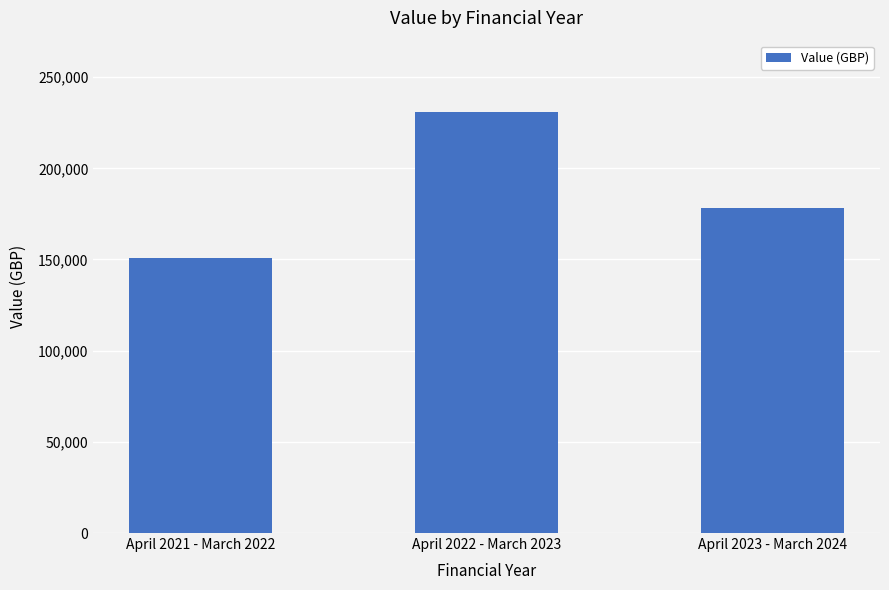

What is the change in value from April 2021 - March 2022 to April 2023 - March 2024?

+27032